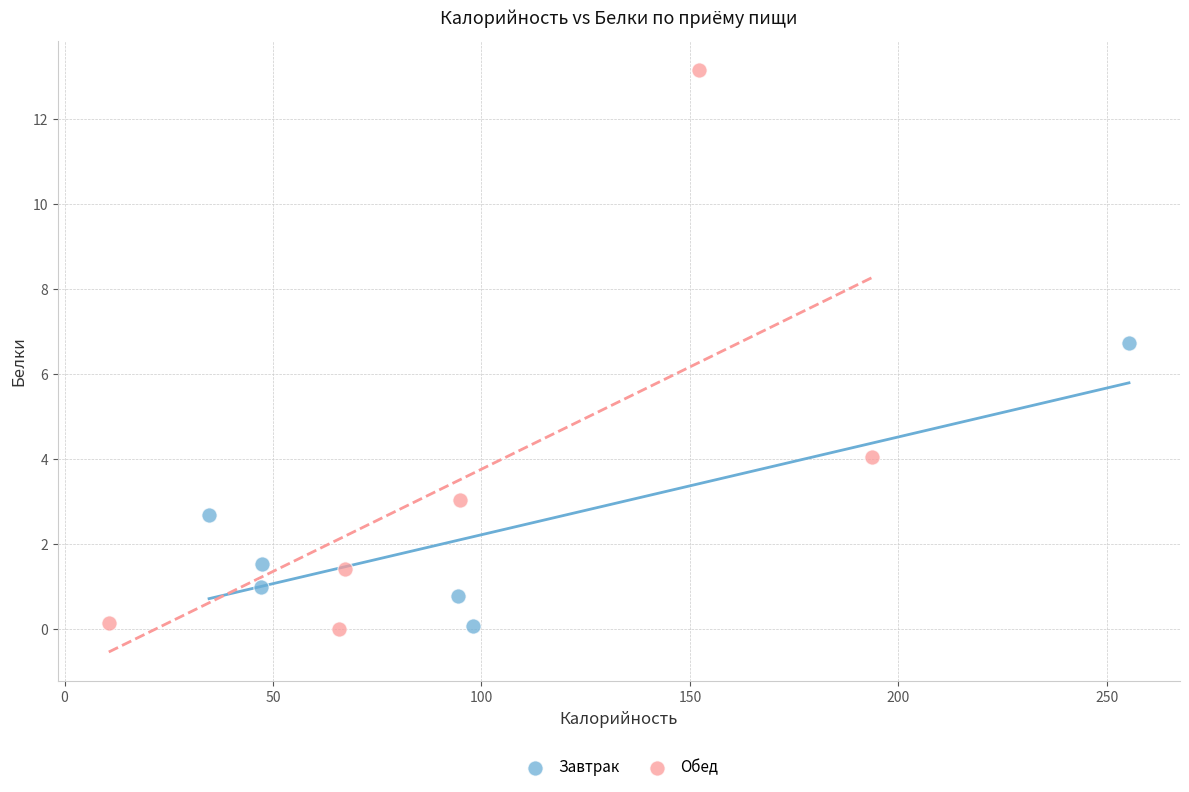

What are all the series names shown in the legend?

Завтрак, Обед